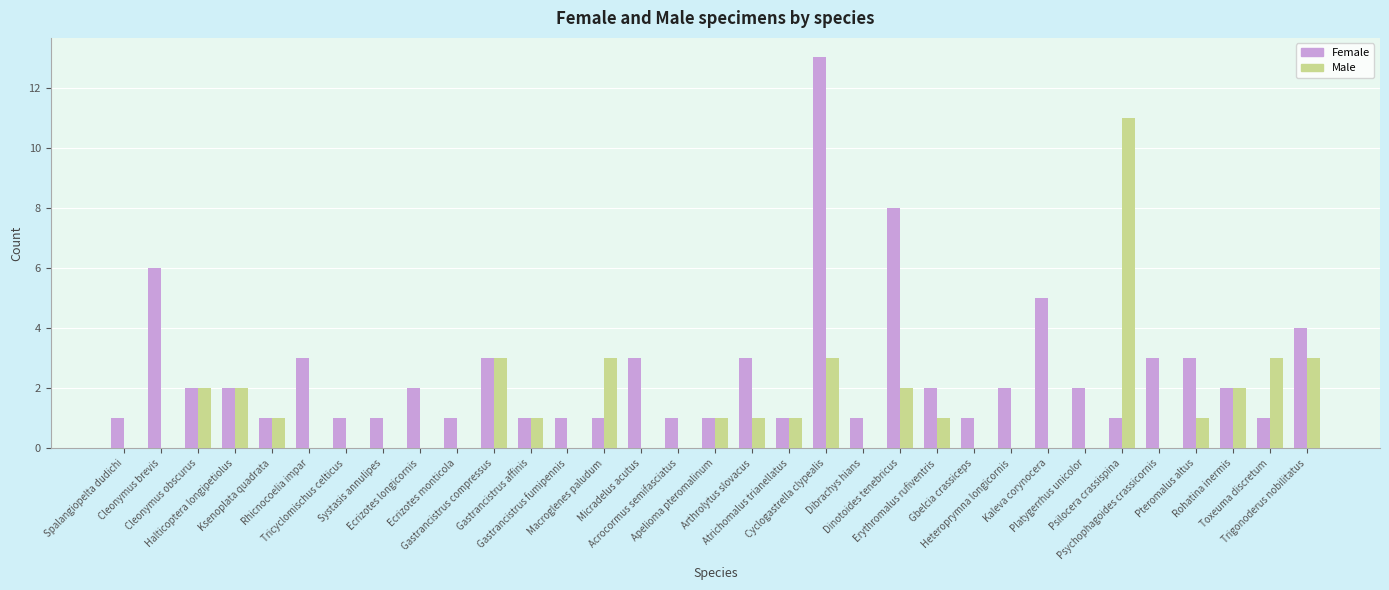

Which series has the largest total across all categories?

Female